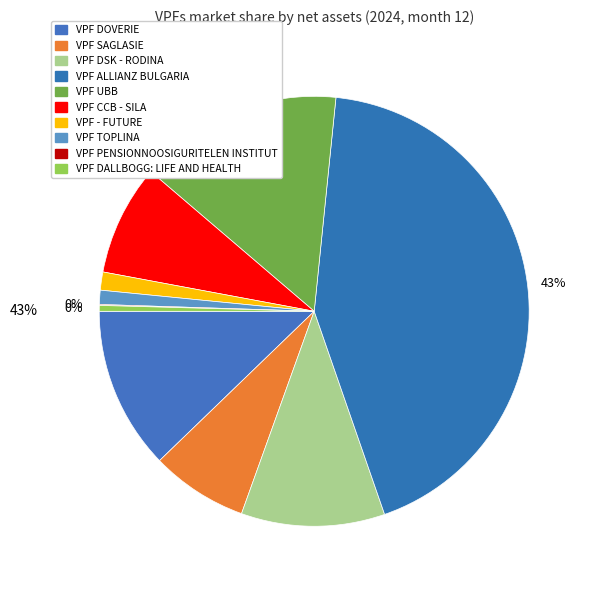

Which slice is the largest?

VPF ALLIANZ BULGARIA